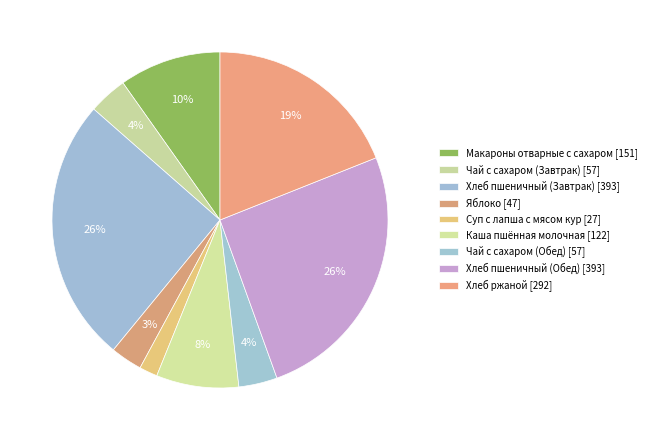

What is the total percentage of Яблоко and Хлеб ржаной?

22.0%